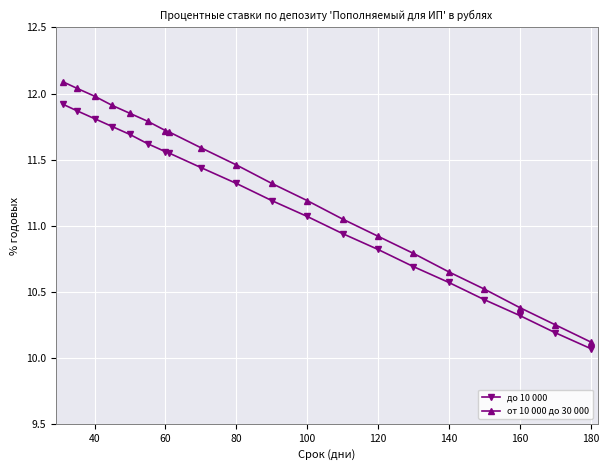

Which series has the largest range (max minus min)?

от 10 000 до 30 000